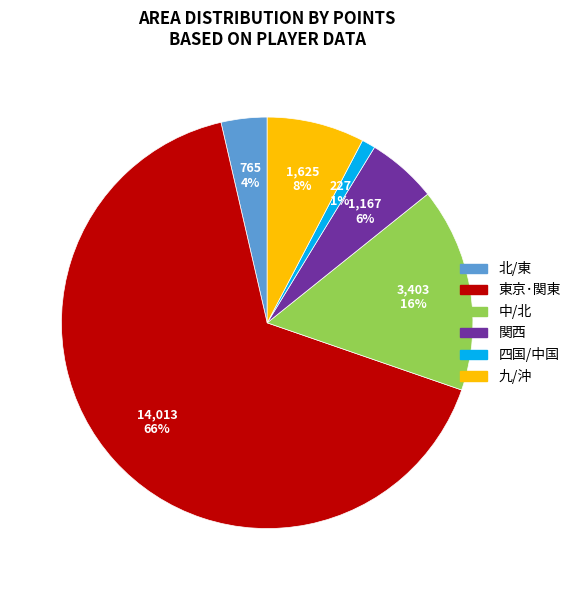

Rank the categories by value from highest to lowest.

東京･関東, 中/北, 九/沖, 関西, 北/東, 四国/中国